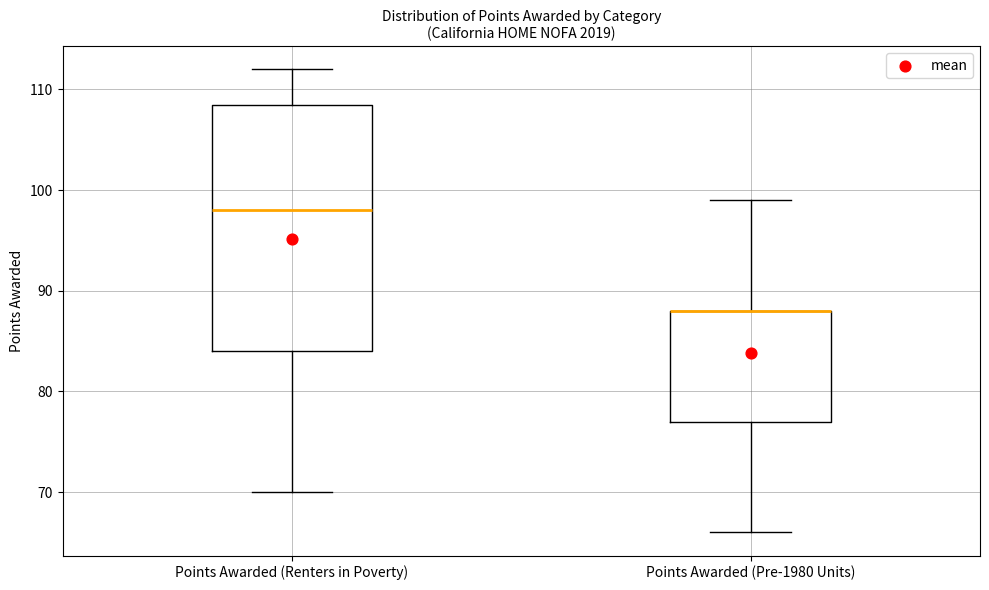

Where does the median line of the box for Points Awarded (Renters in Poverty) sit on the y-axis? The values are not printed on the chart, so give them approximately, as read against the axis.

98